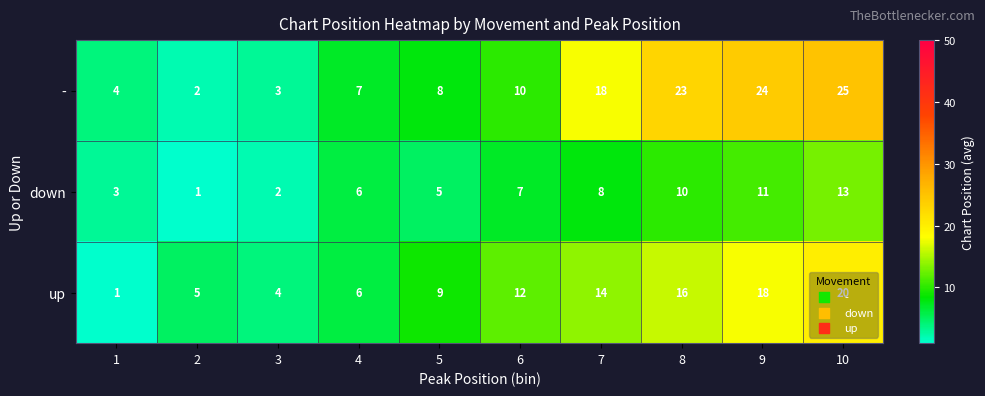

Count the number of data series in this chart.

3